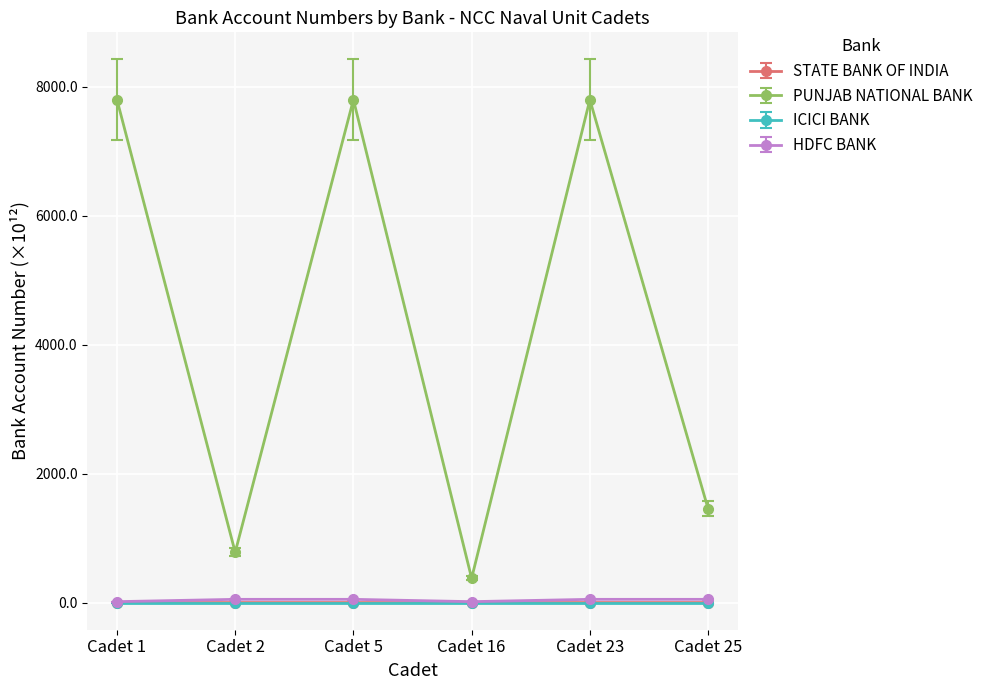

True or false: ICICI BANK and PUNJAB NATIONAL BANK cross at least once.

False